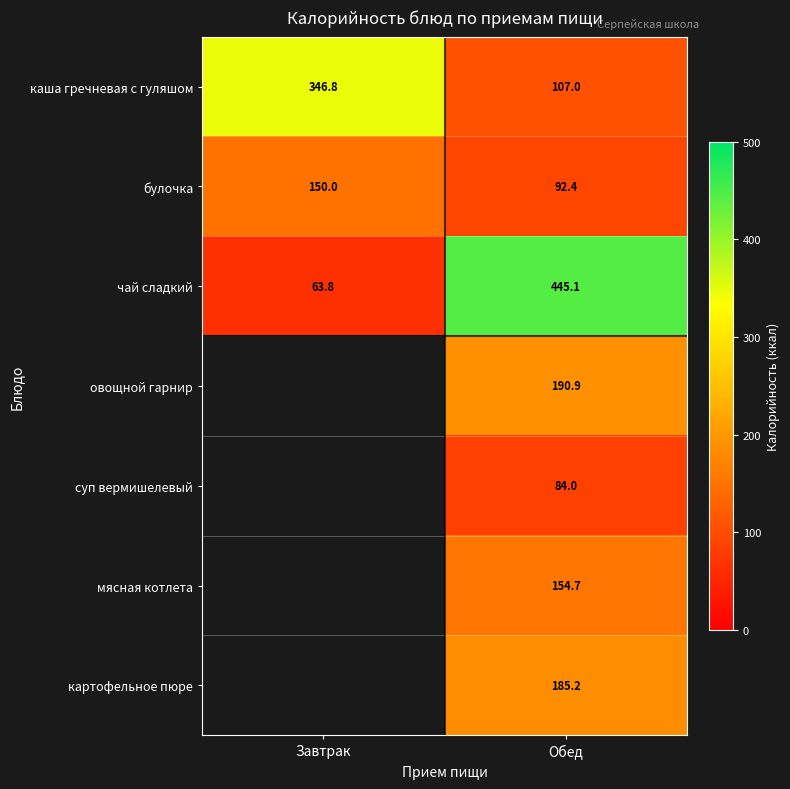

List the labels in order of каша гречневая с гуляшом value, largest first.

Завтрак, Обед